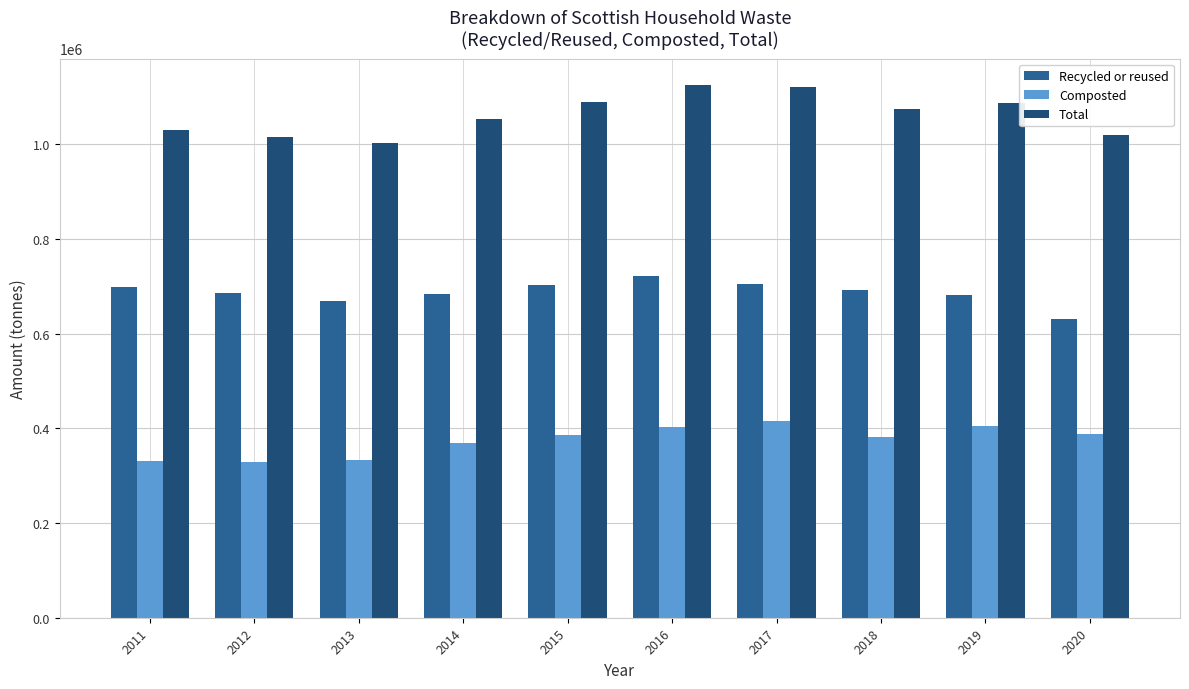

List the series in order of their overall mean, highest first.

Total, Recycled or reused, Composted